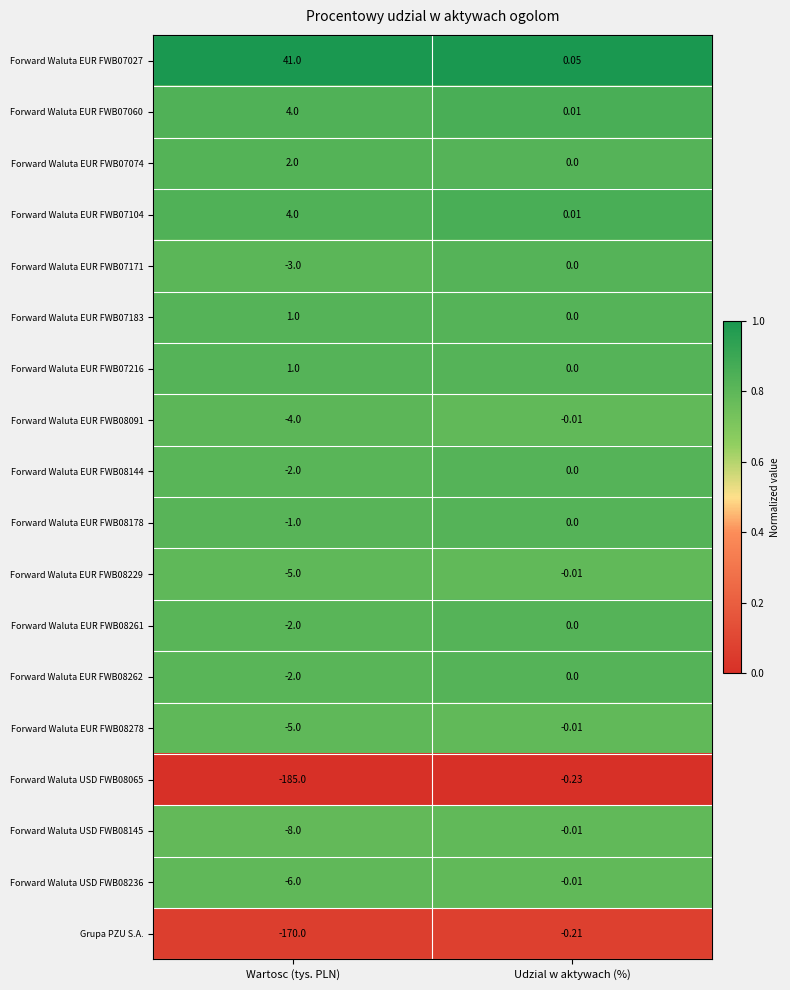

At which category is the sum across all series the highest?

Udzial w aktywach (%)